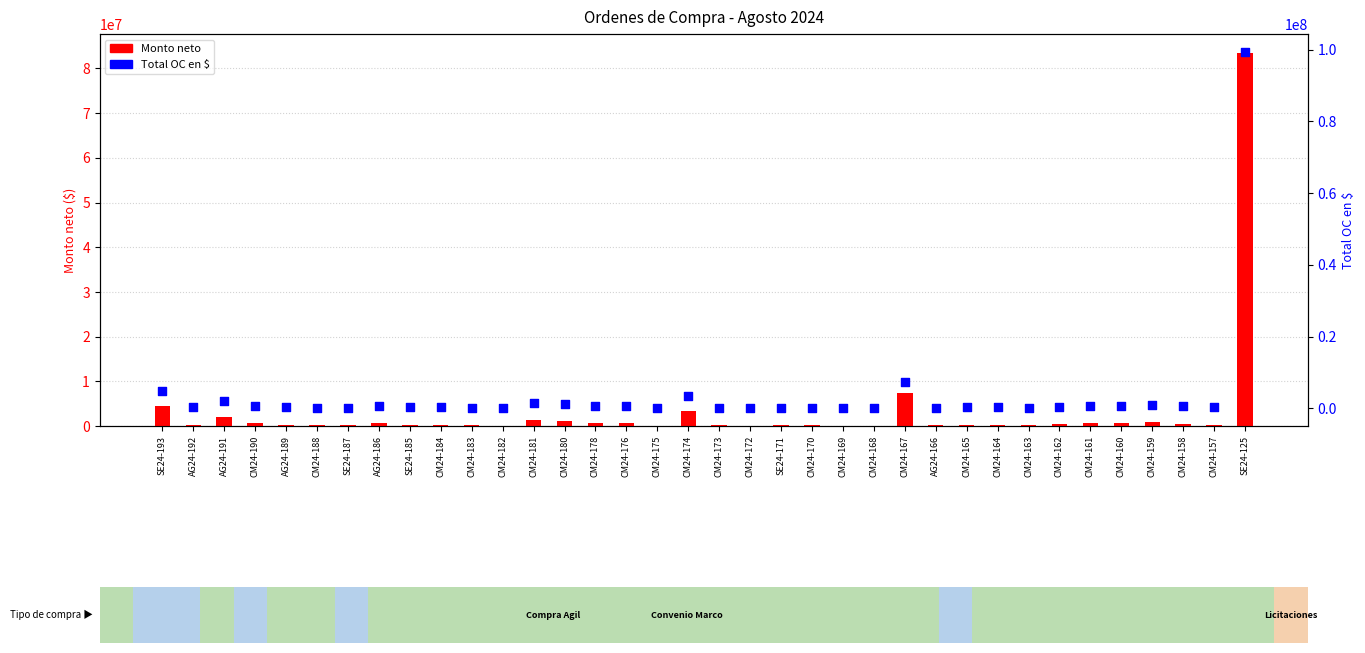

Which series reaches the minimum Y coordinate?

Monto neto